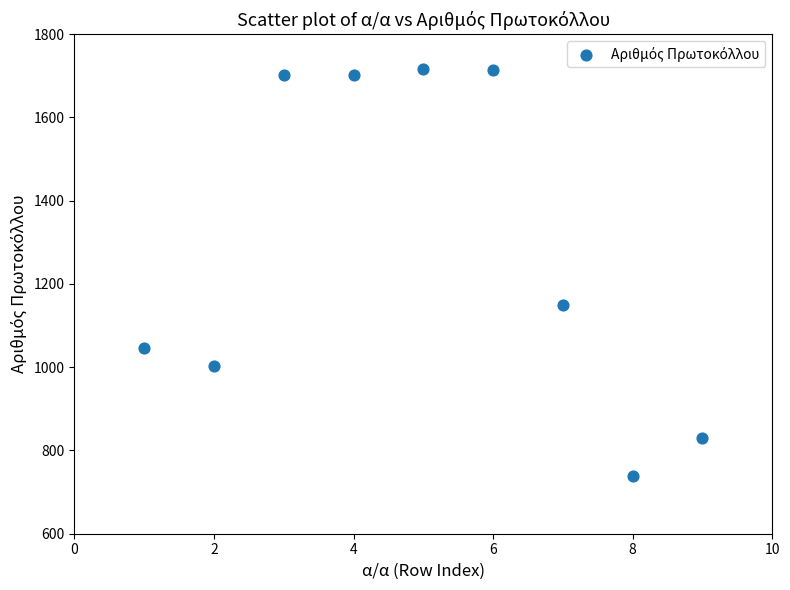

What Y value in the scatter plot is closest to 1227?

1150